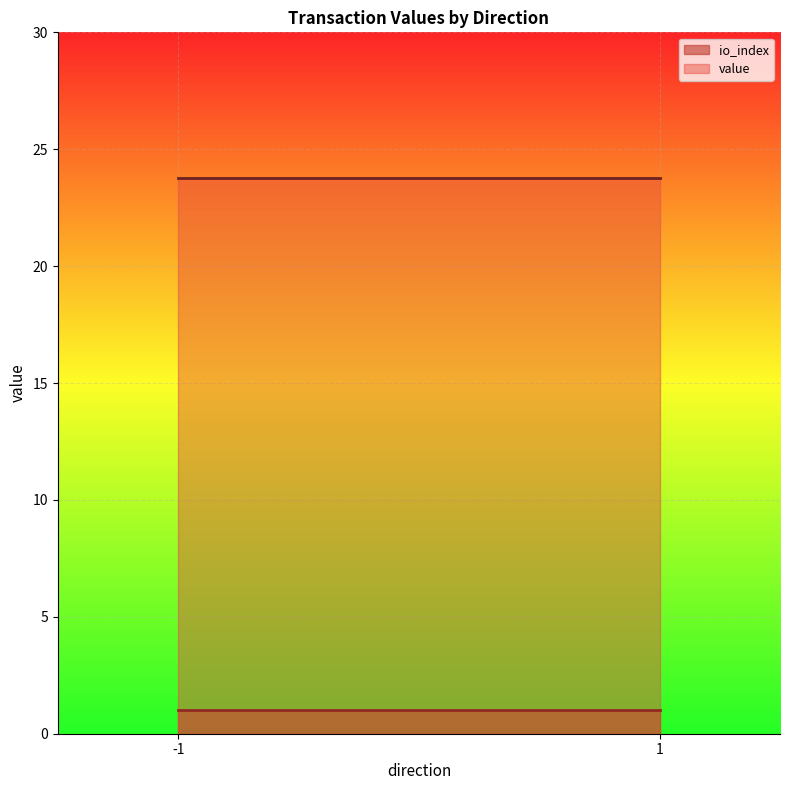

At which label does io_index reach its peak?

-1_1